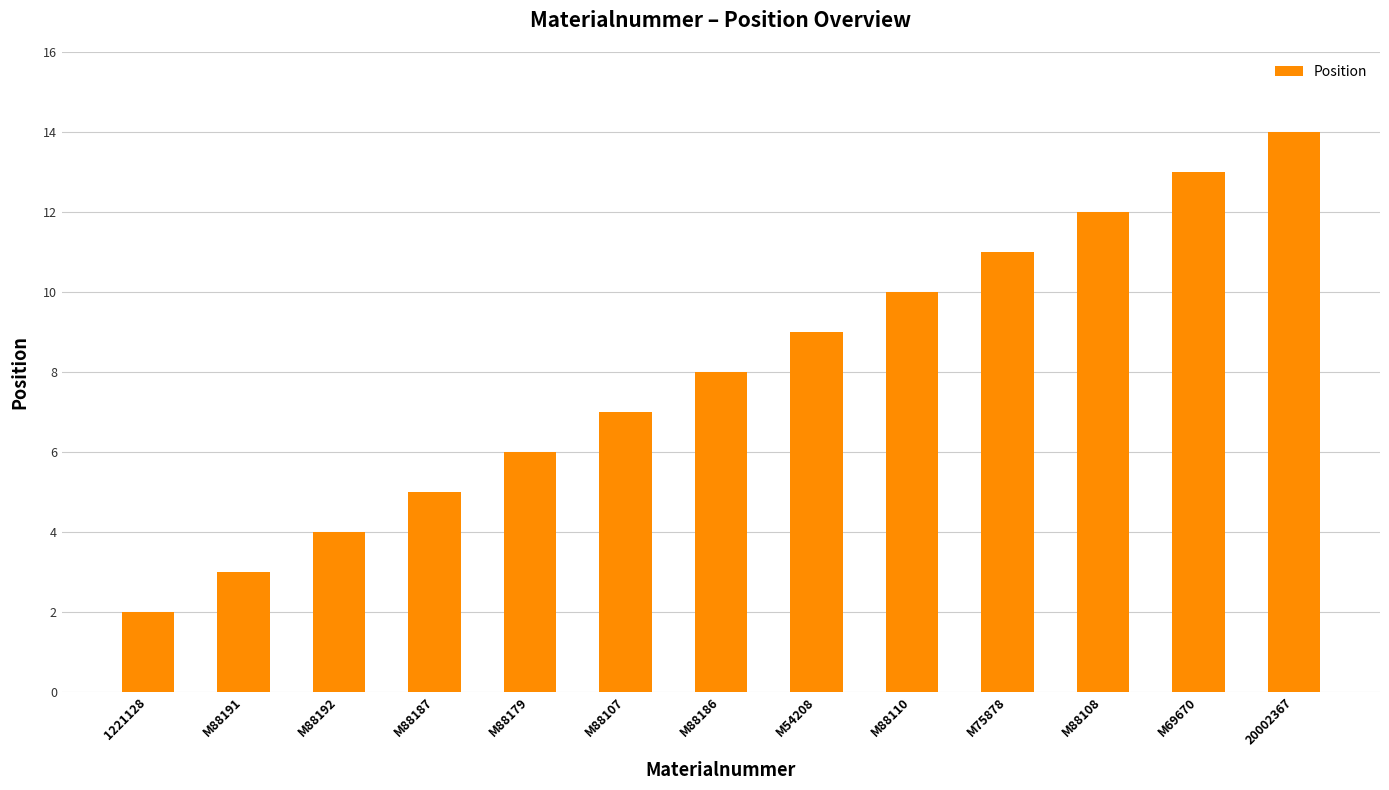

What is the sum of all values?

104